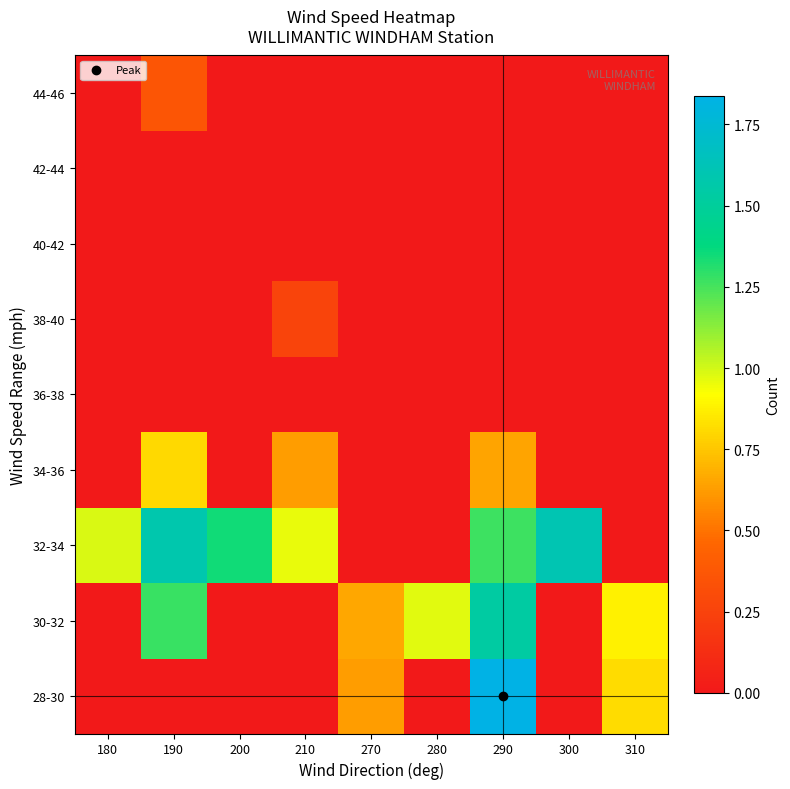

Reading left to right, transcribe all the data shown in this chart.

28-30: 180=0.0	190=0.0	200=0.0	210=0.0	270=0.6	280=0.0	290=1.8	300=0.0	310=0.8
30-32: 180=0.0	190=1.3	200=0.0	210=0.0	270=0.7	280=1.0	290=1.5	300=0.0	310=0.9
32-34: 180=1.0	190=1.6	200=1.3	210=1.0	270=0.0	280=0.0	290=1.3	300=1.6	310=0.0
34-36: 180=0.0	190=0.8	200=0.0	210=0.6	270=0.0	280=0.0	290=0.7	300=0.0	310=0.0
36-38: 180=0.0	190=0.0	200=0.0	210=0.0	270=0.0	280=0.0	290=0.0	300=0.0	310=0.0
38-40: 180=0.0	190=0.0	200=0.0	210=0.3	270=0.0	280=0.0	290=0.0	300=0.0	310=0.0
40-42: 180=0.0	190=0.0	200=0.0	210=0.0	270=0.0	280=0.0	290=0.0	300=0.0	310=0.0
42-44: 180=0.0	190=0.0	200=0.0	210=0.0	270=0.0	280=0.0	290=0.0	300=0.0	310=0.0
44-46: 180=0.0	190=0.4	200=0.0	210=0.0	270=0.0	280=0.0	290=0.0	300=0.0	310=0.0